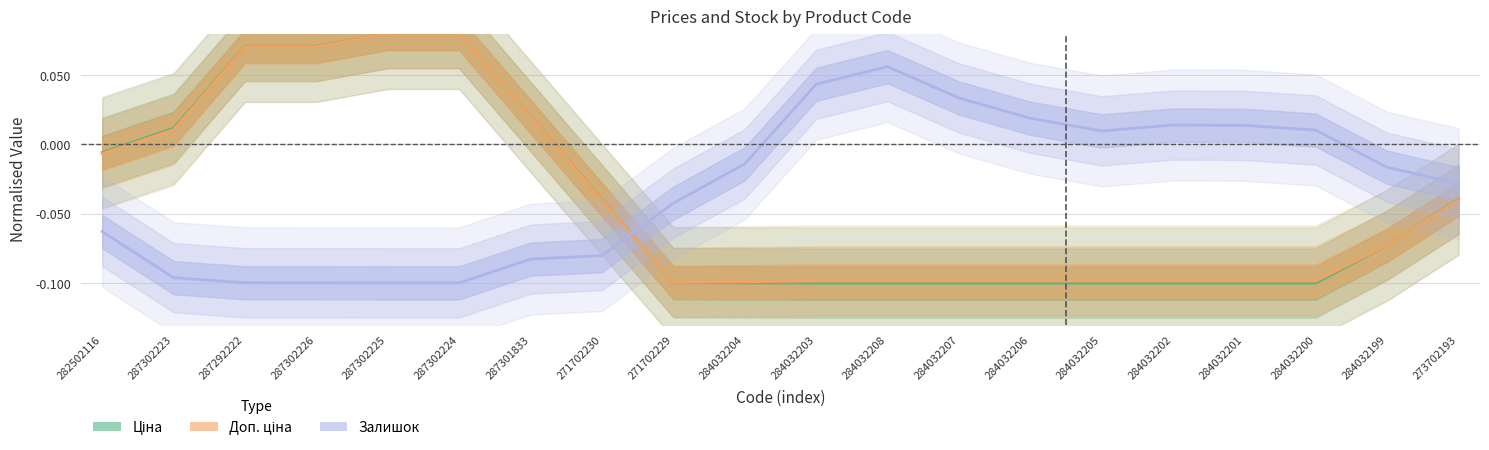

At which label does Ціна first exceed 0?

287302223